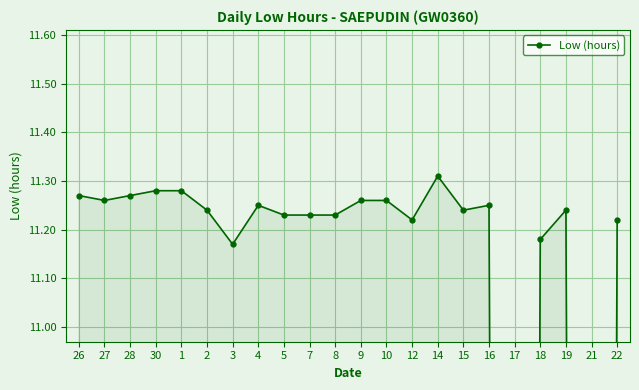

Rank the categories by value from highest to lowest.

14, 30, 1, 26, 28, 27, 9, 10, 4, 16, 2, 15, 19, 5, 7, 8, 12, 22, 18, 3, 17, 21